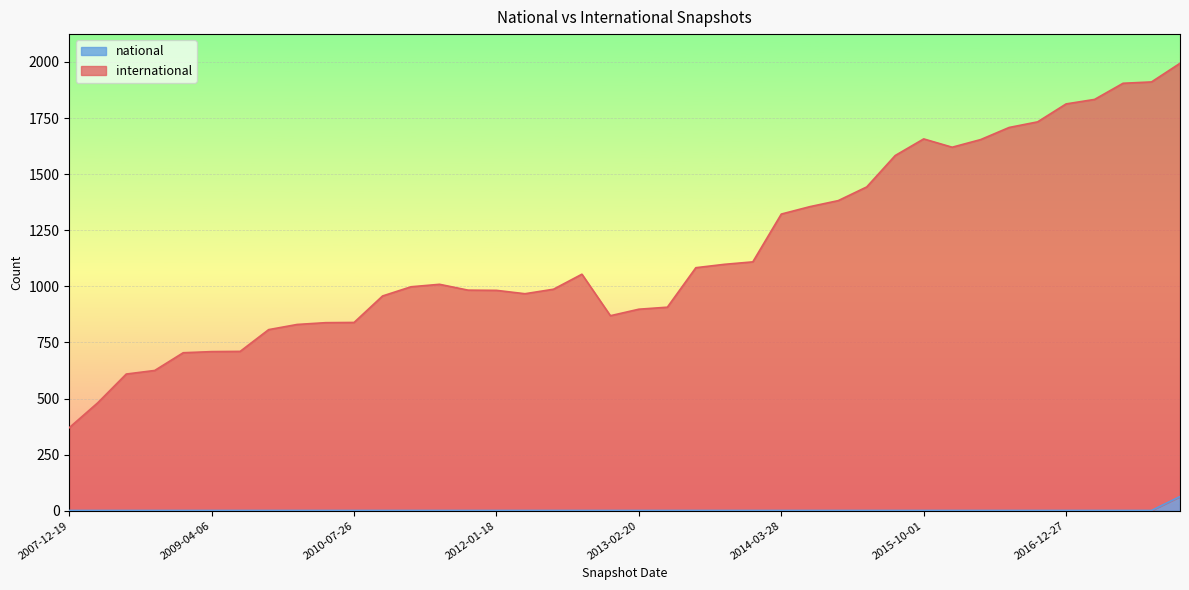

At which label does international first exceed 1009?

2012-10-31